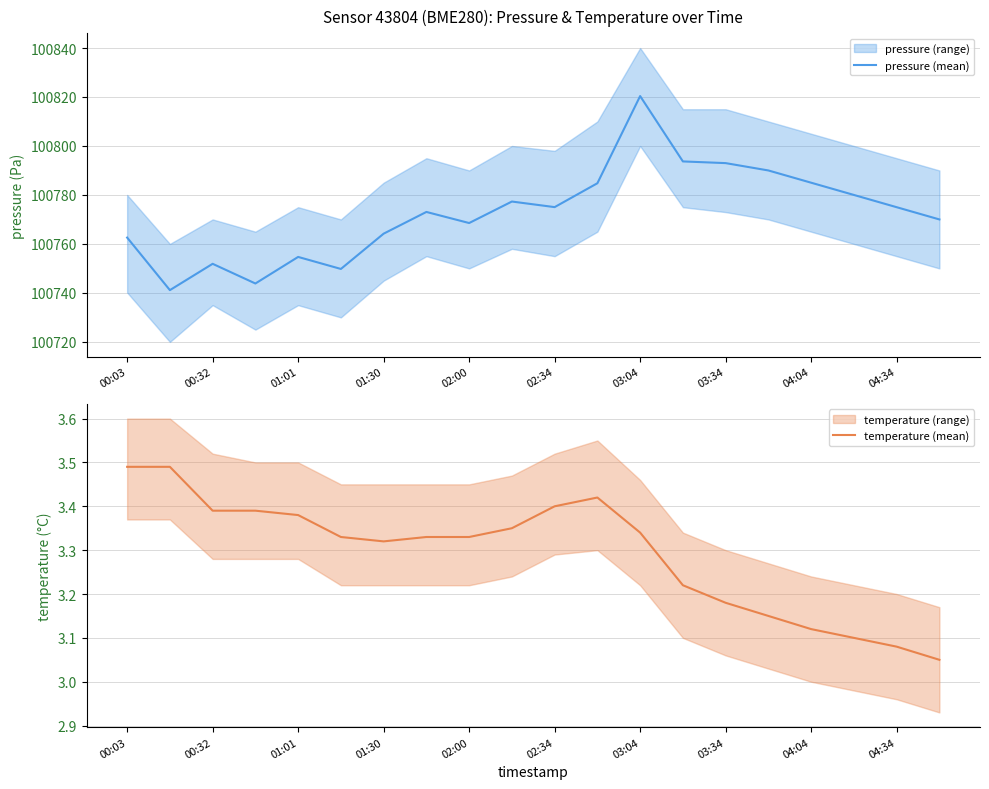

What is the difference between the maximum and minimum values in the temperature (mean) series?

0.4